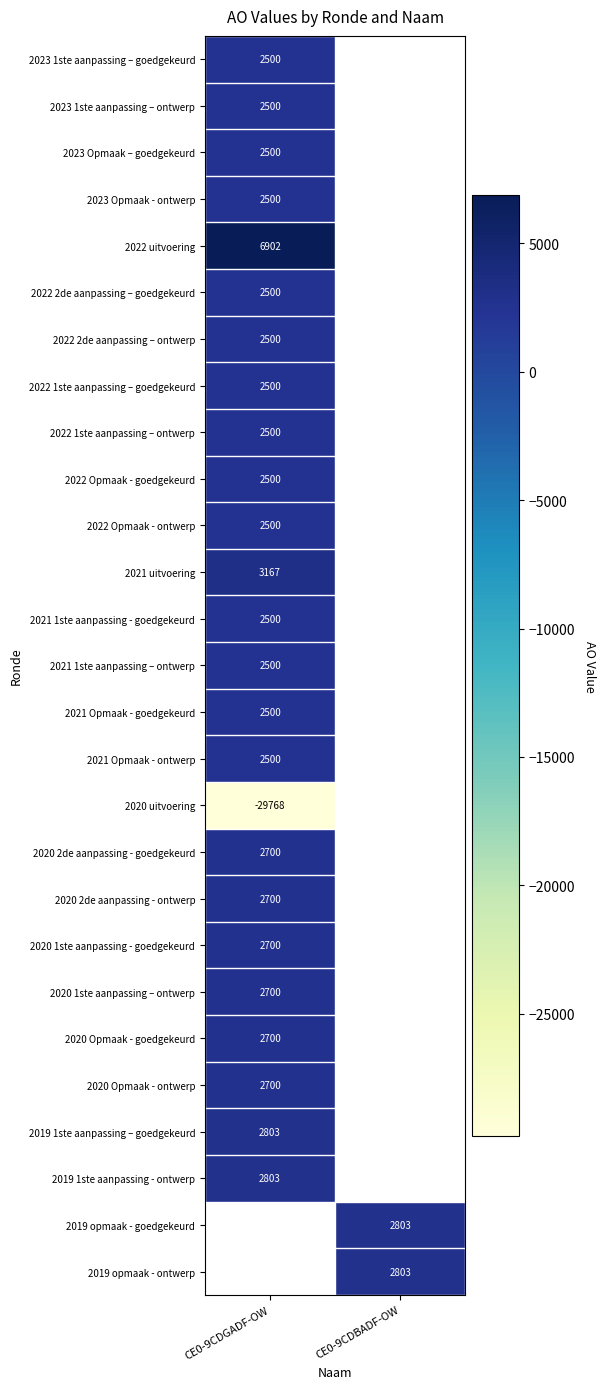

At how many categories does at least one series exceed 6349?

1